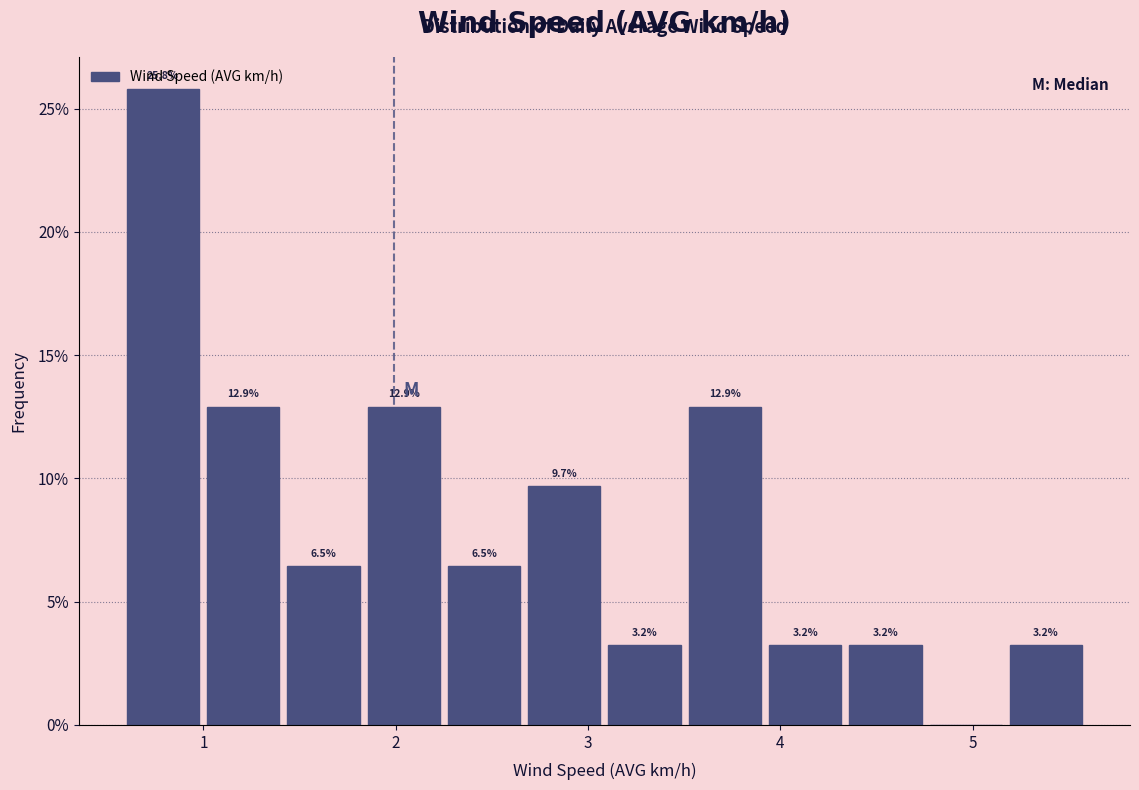

Over which range of the x-axis is the bar tallest?

0.6 to 1.0